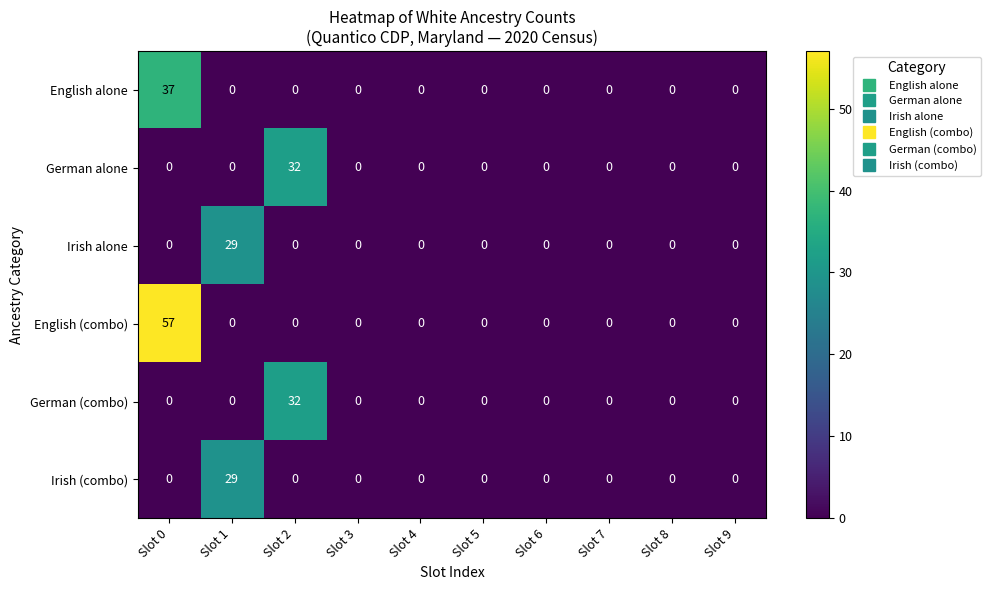

Is it true that English (combo) equals 0 at Slot 2?

True